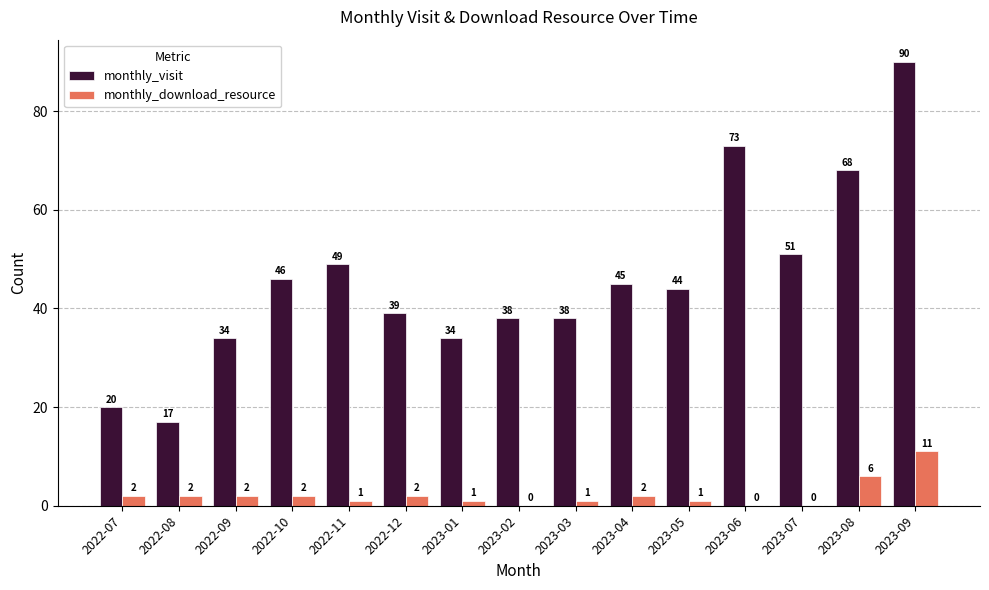

Where is monthly_download_resource nearest to the value 5?

2023-08